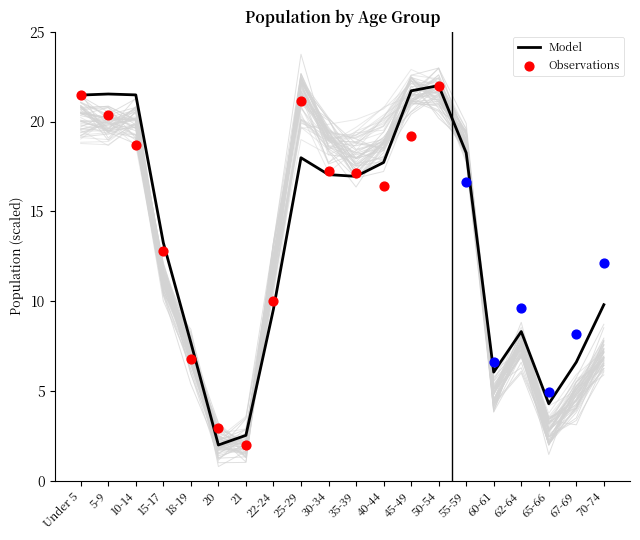

Is the value of Louisiana at 21 greater than the value of National at 10-14?

No